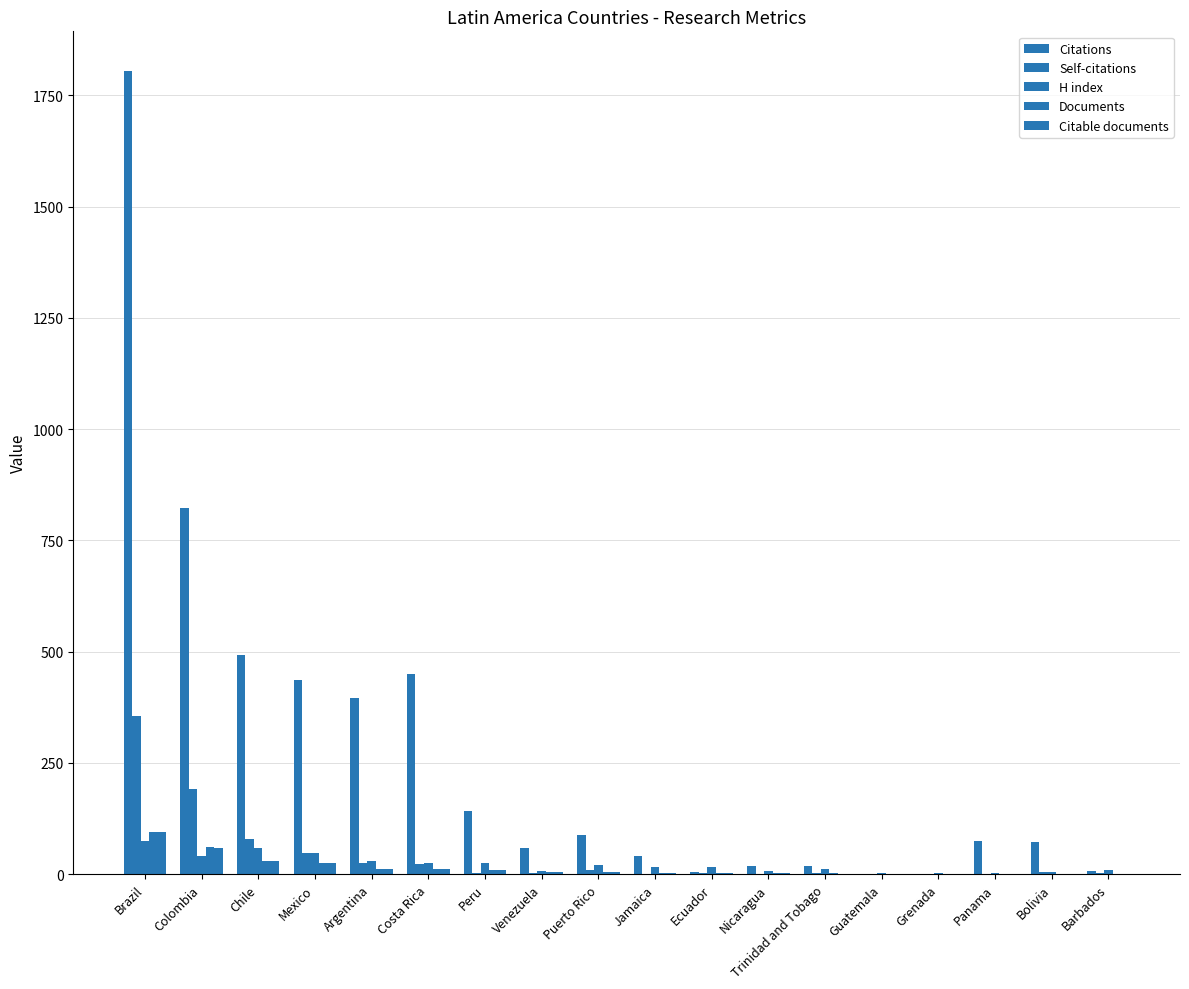

Are the bars grouped side by side (vs. stacked)?

Yes